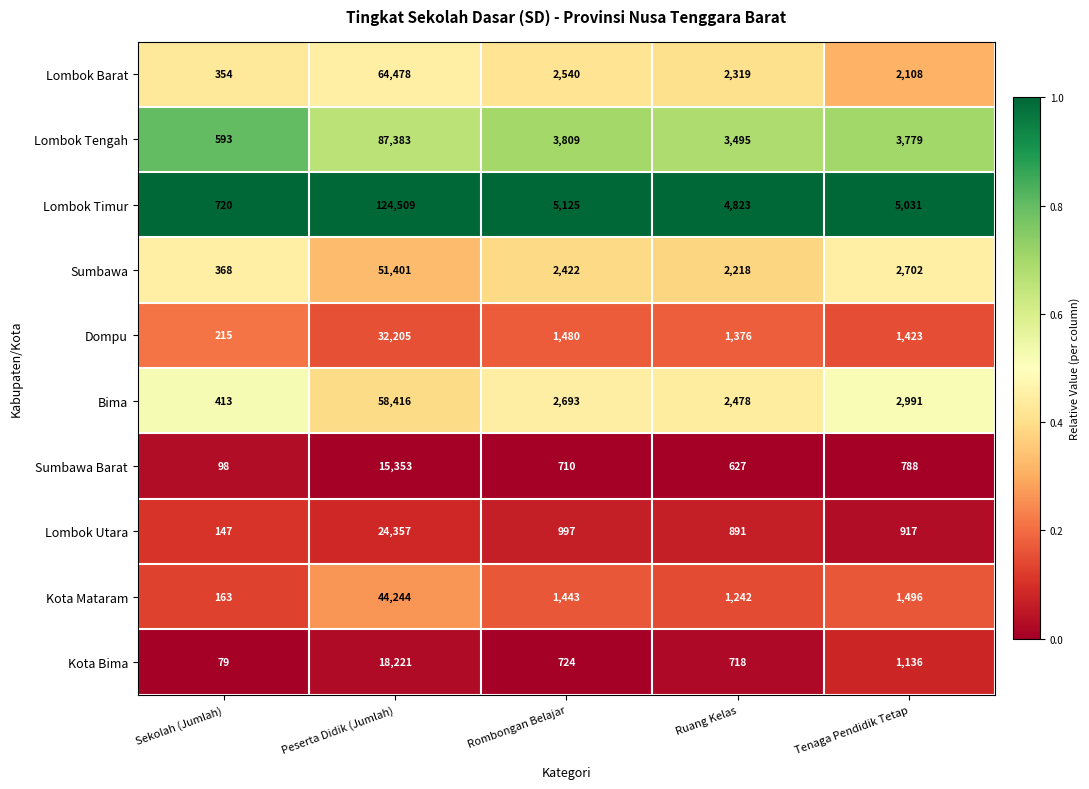

Where is Sumbawa nearest to the value 25884?

Tenaga Pendidik Tetap